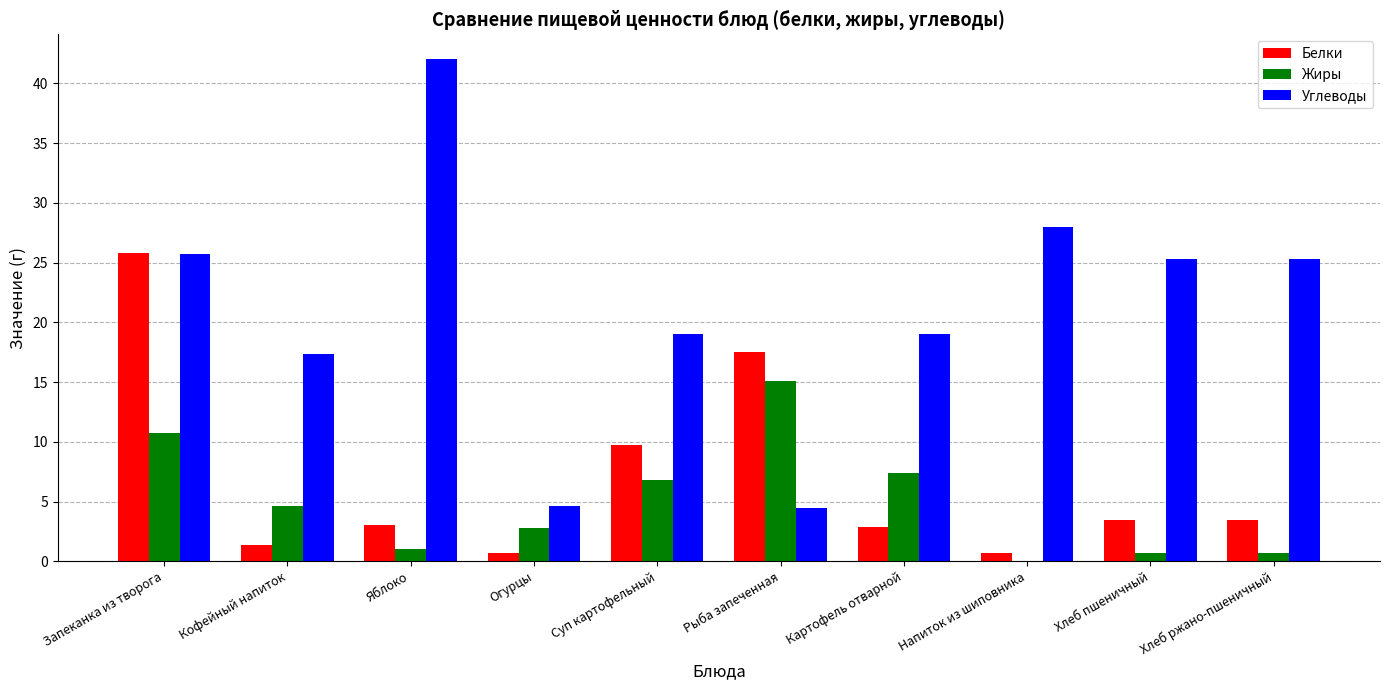

Which series changed the most between Яблоко and Напиток из шиповника?

Углеводы